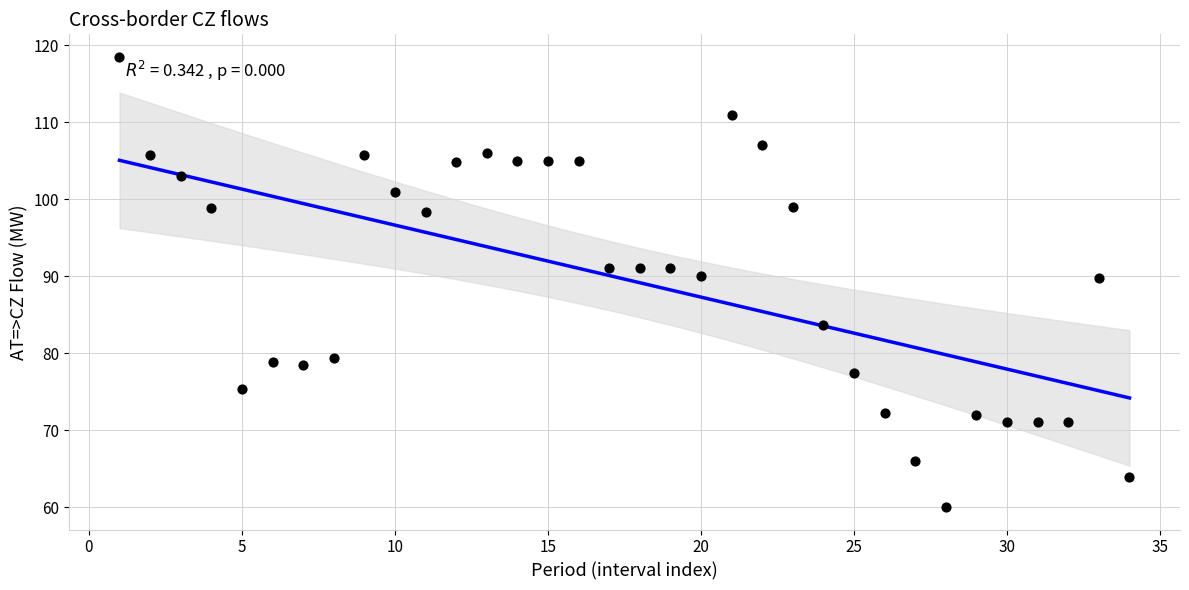

What is the range of X values (max minus min)?

33.0